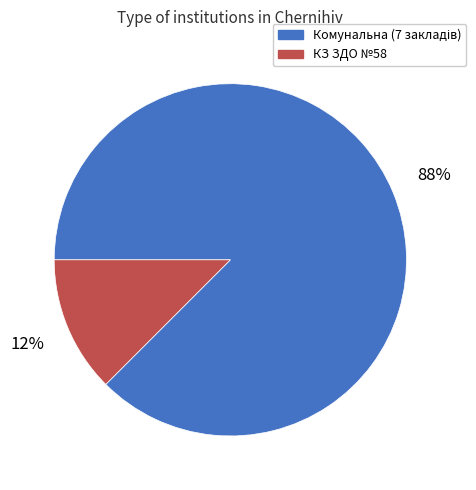

Is there any slice that represents more than half of the pie?

Yes